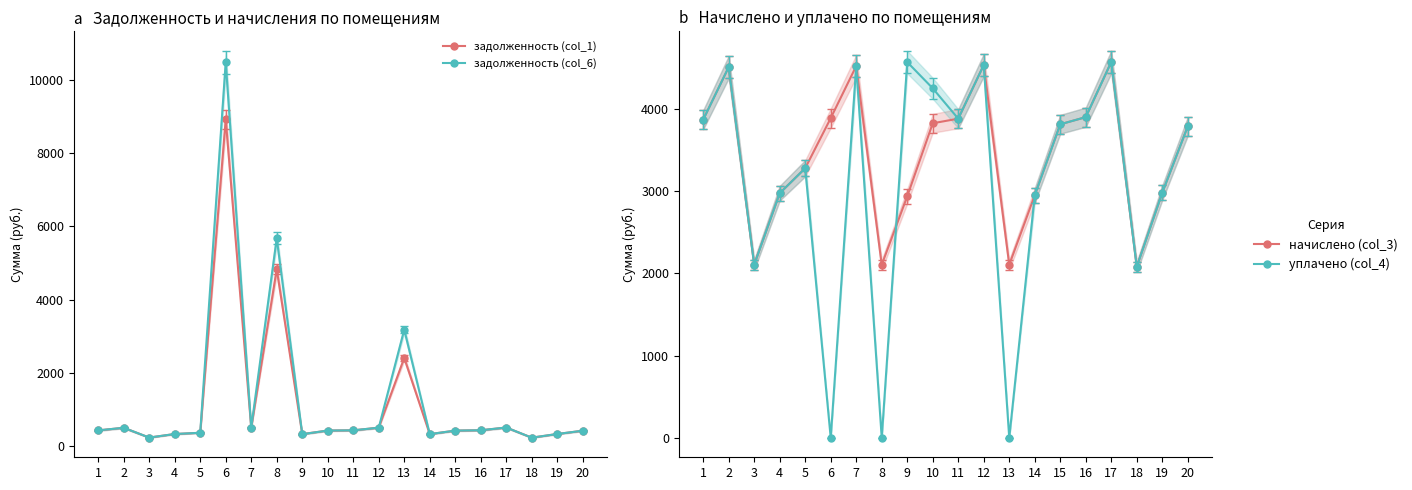

In начислено (col_3), how many points are higher than both neighbors (excluding endpoints)?

4